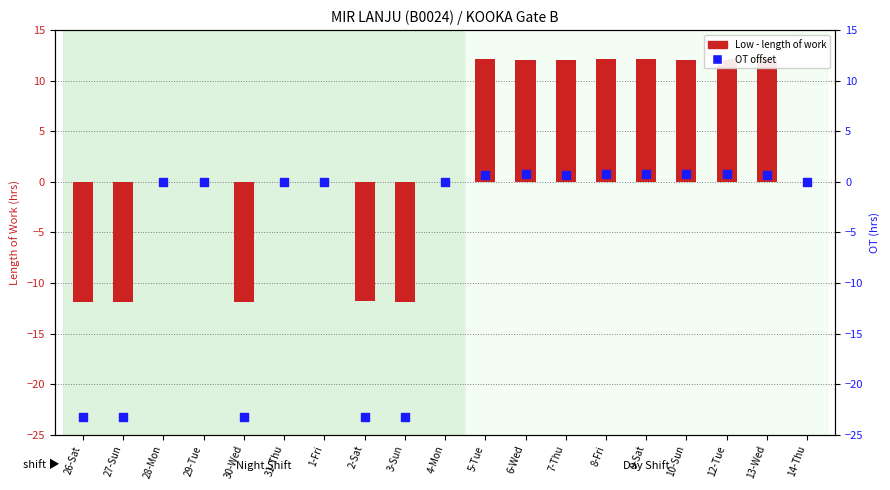

Is the value of OT offset at 8-Fri greater than the value of Low (length of work) at 7-Thu?

No